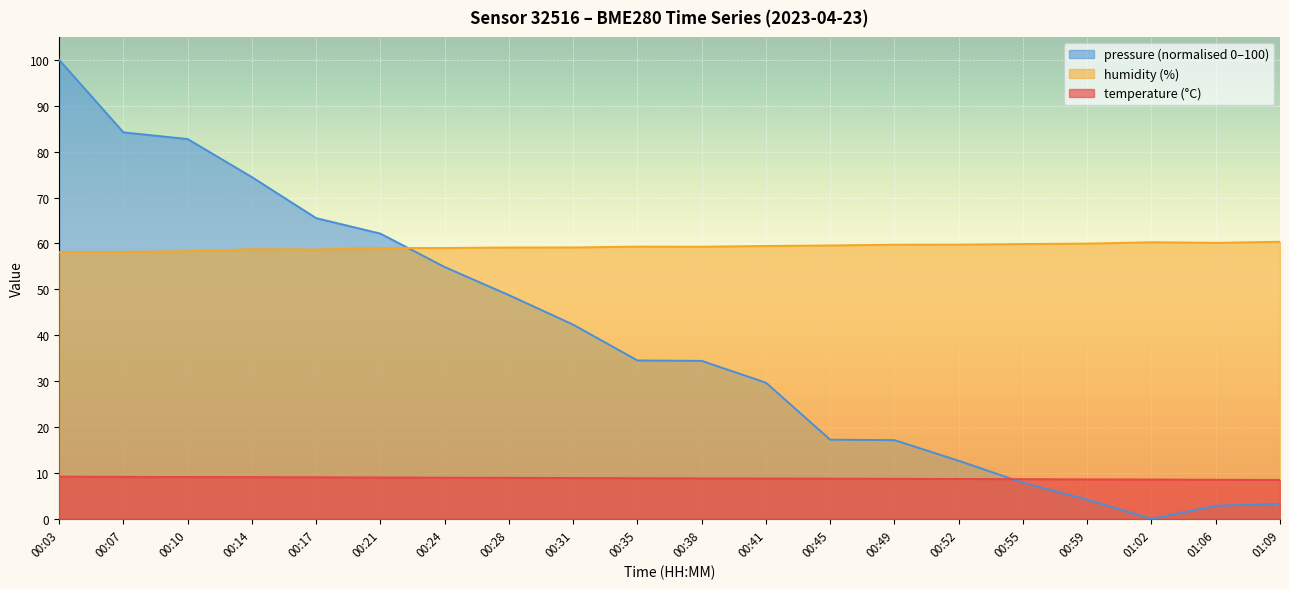

Which has a higher value, 00:07 or 00:10?

00:07